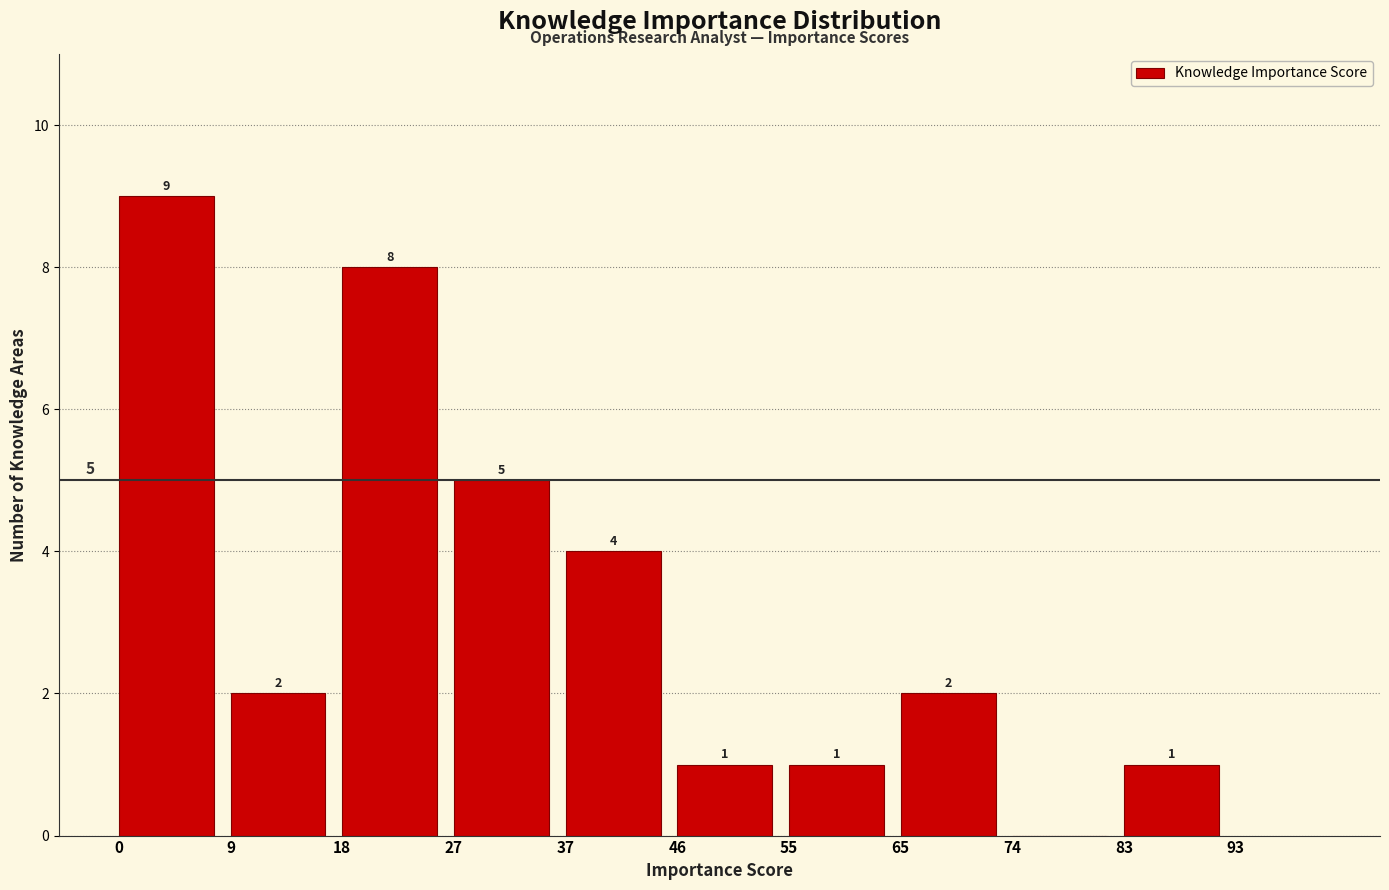

Over which range of the x-axis is the bar tallest?

0 to 9